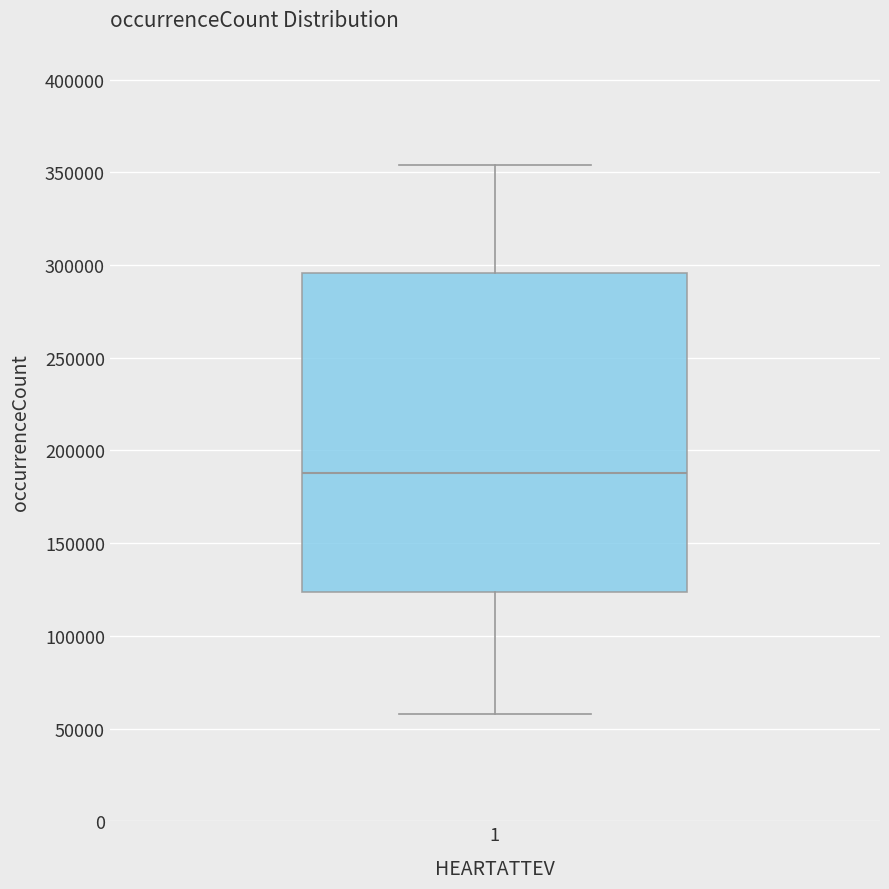

Where is the lower edge of the box at x = 1 on the y-axis? The values are not printed on the chart, so give them approximately, as read against the axis.

125000